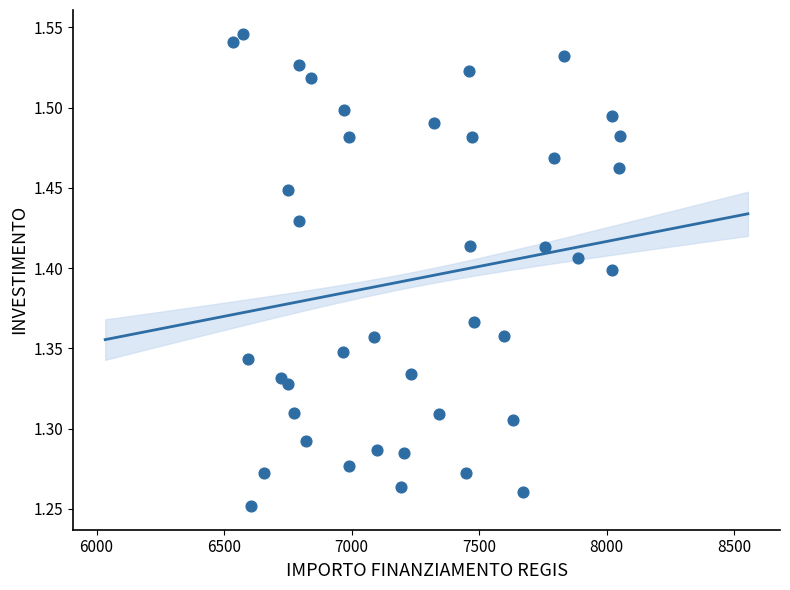

What is the range of Y values (max minus min)?

0.3